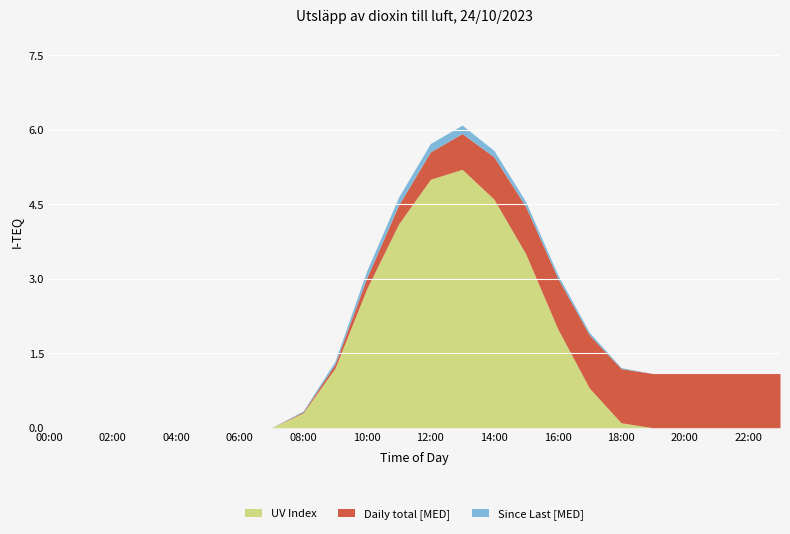

At which category does UV Index reach its first local peak?

13:00